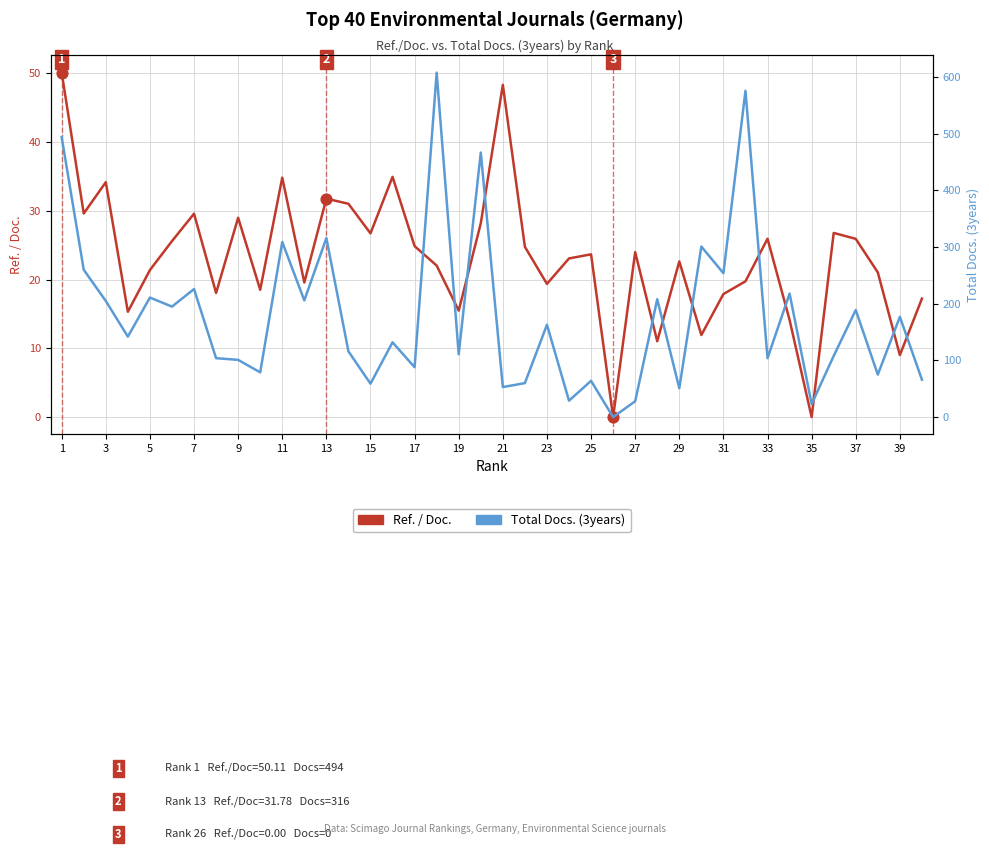

Which series has the largest total across all categories?

Total Docs. (3years)